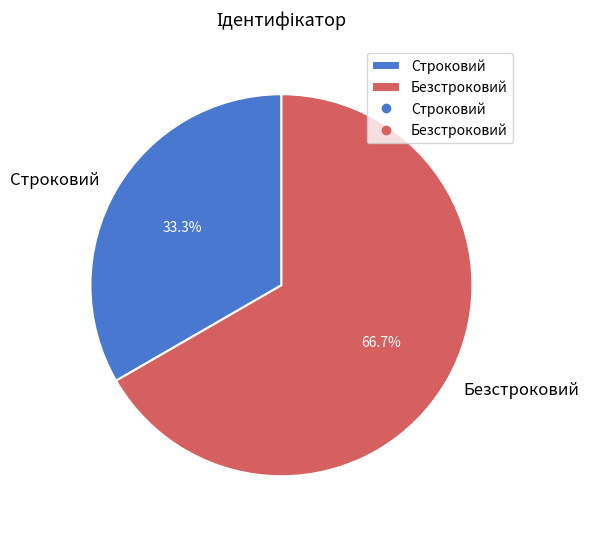

What is the smallest slice in the pie chart?

Строковий